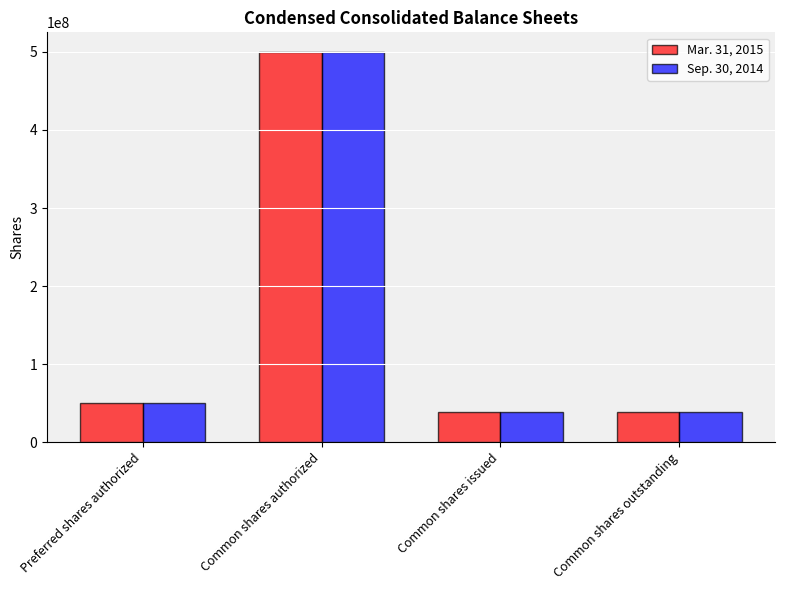

Is it true that Sep. 30, 2014 equals 500000000 at Common shares authorized?

True